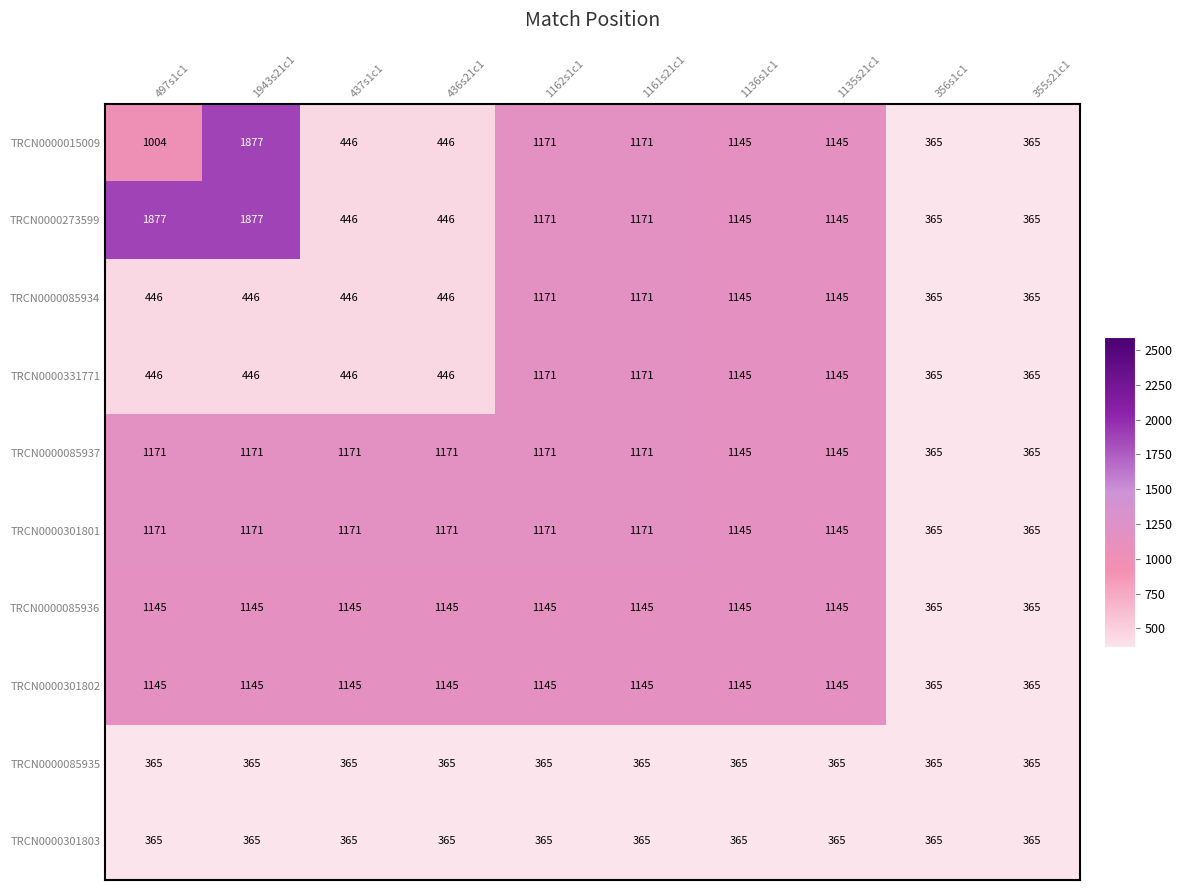

What is the minimum value for TRCN0000301801?

365